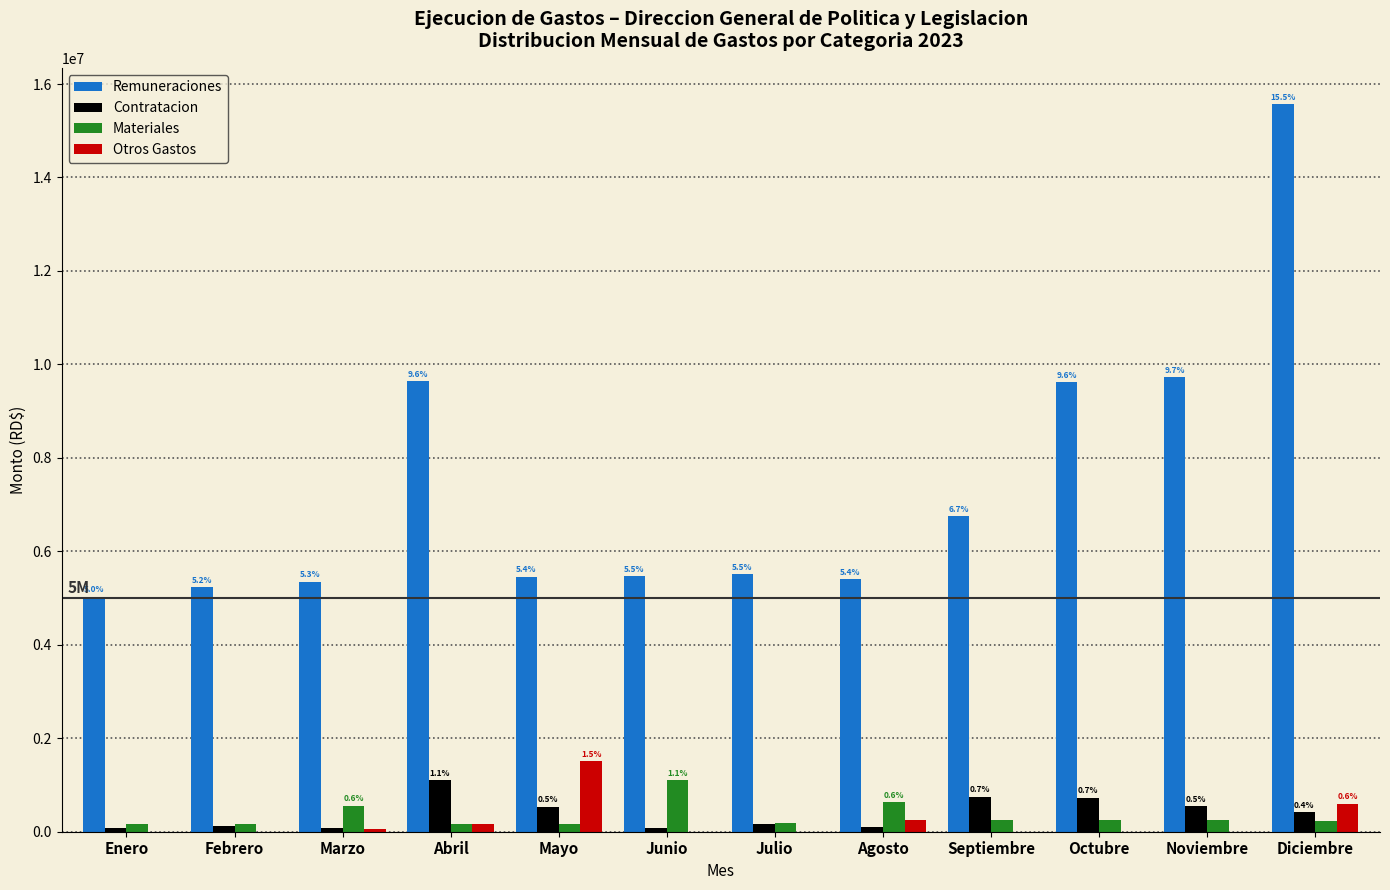

What is the maximum value shown in the chart?

15567745.0